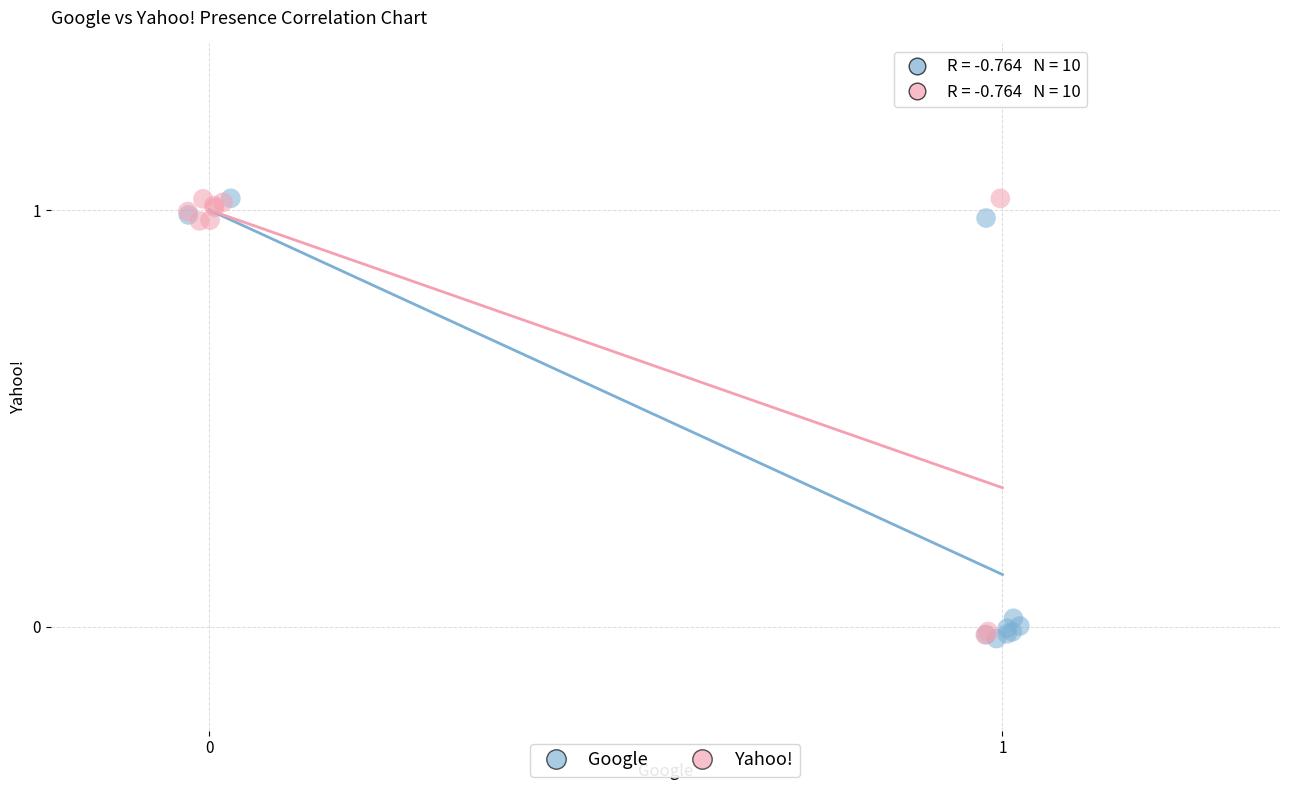

What are all the series names shown in the legend?

Google, Yahoo!